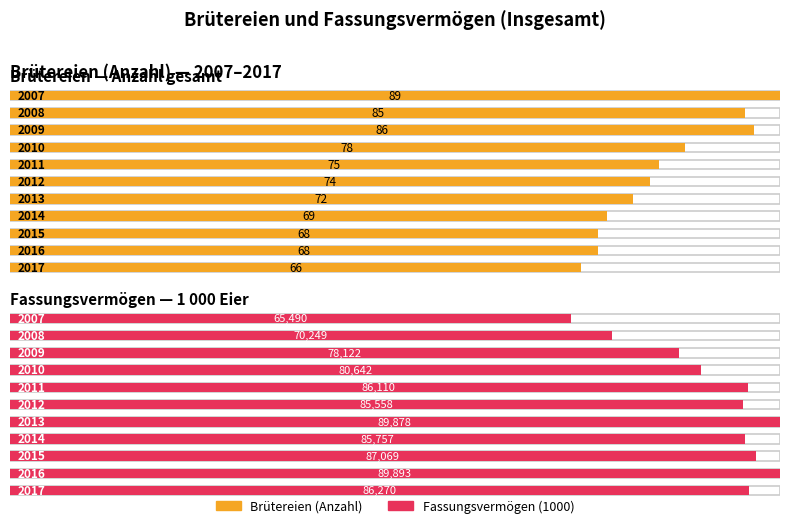

Does the chart contain stacked bars?

No